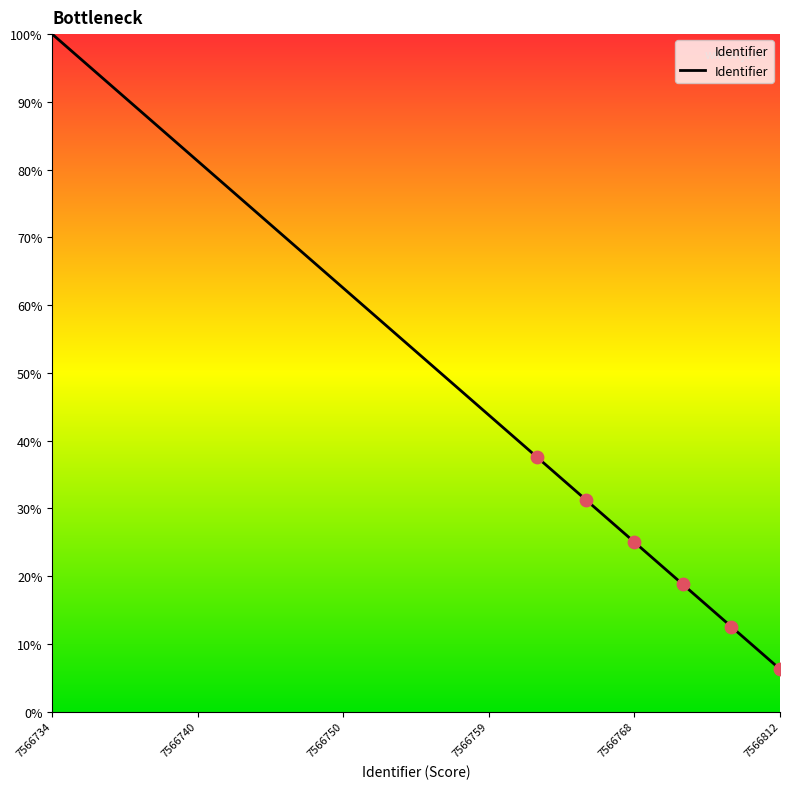

What is the greatest value displayed?

100.0